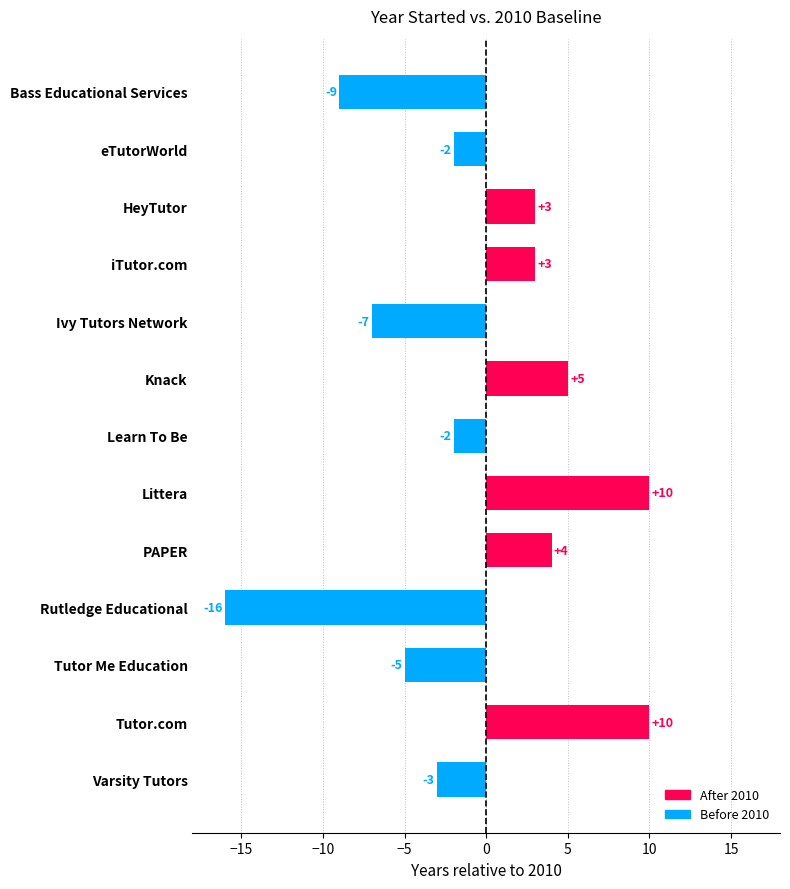

Reading top to bottom, transcribe all the data shown in this chart.

Bass Educational Services=-9	eTutorWorld=-2	HeyTutor=3	iTutor.com=3	Ivy Tutors Network=-7	Knack=5	Learn To Be=-2	Littera=10	PAPER=4	Rutledge Educational=-16	Tutor Me Education=-5	Tutor.com=10	Varsity Tutors=-3